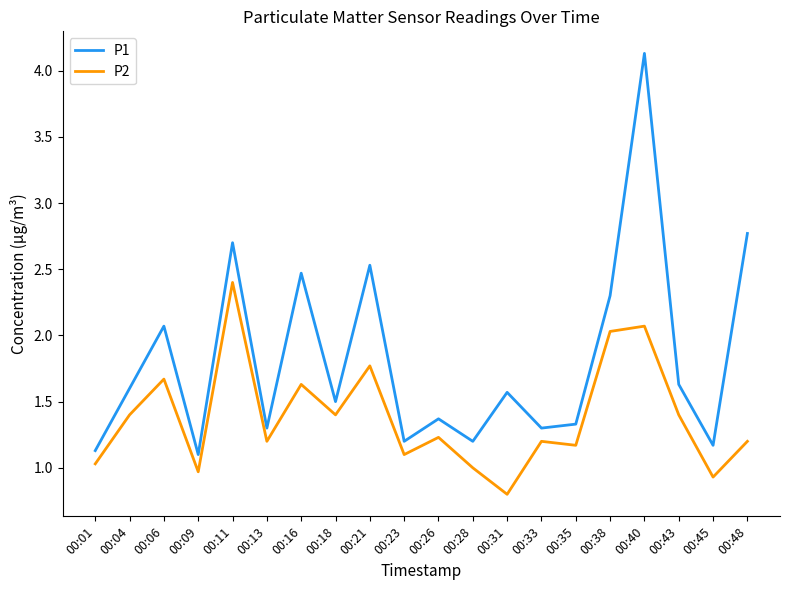

Between 00:21 and 00:48, which series saw the biggest shift?

P2